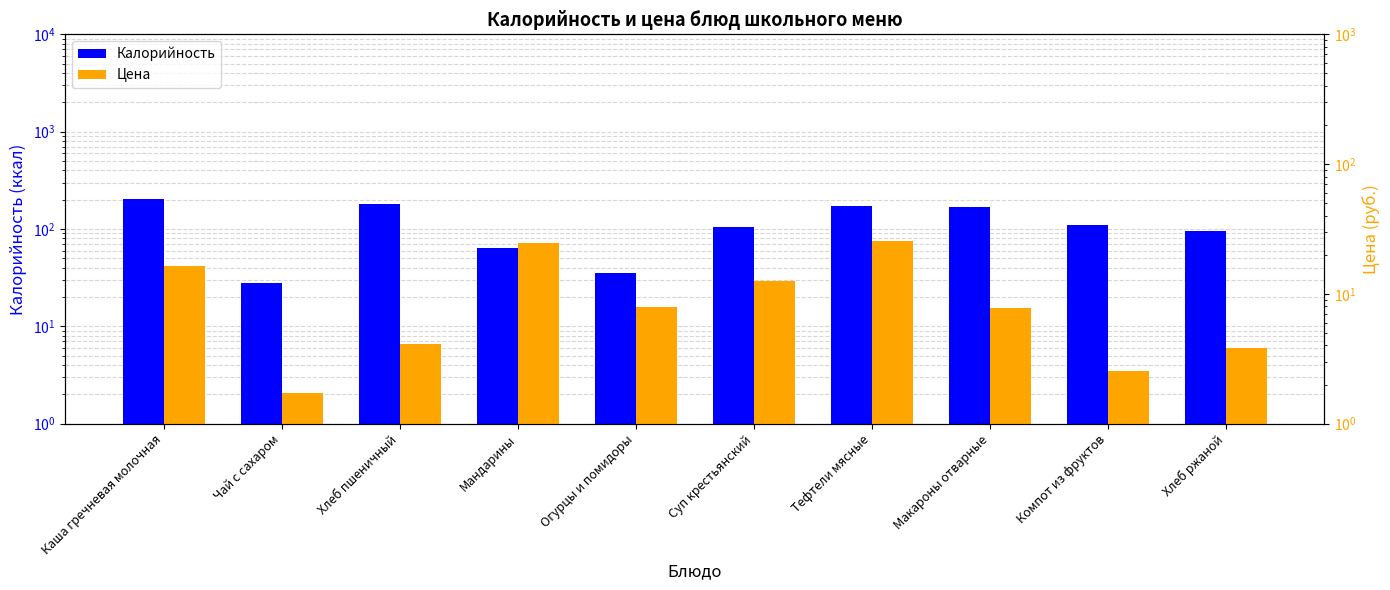

Reading left to right, transcribe all the data shown in this chart.

Калорийность: 203.0	28.0	182.0	64.0	35.0	104.0	174.0	168.0	110.0	95.0
Цена: 16.3	1.7	4.1	24.7	8.0	12.5	25.5	7.8	2.5	3.8